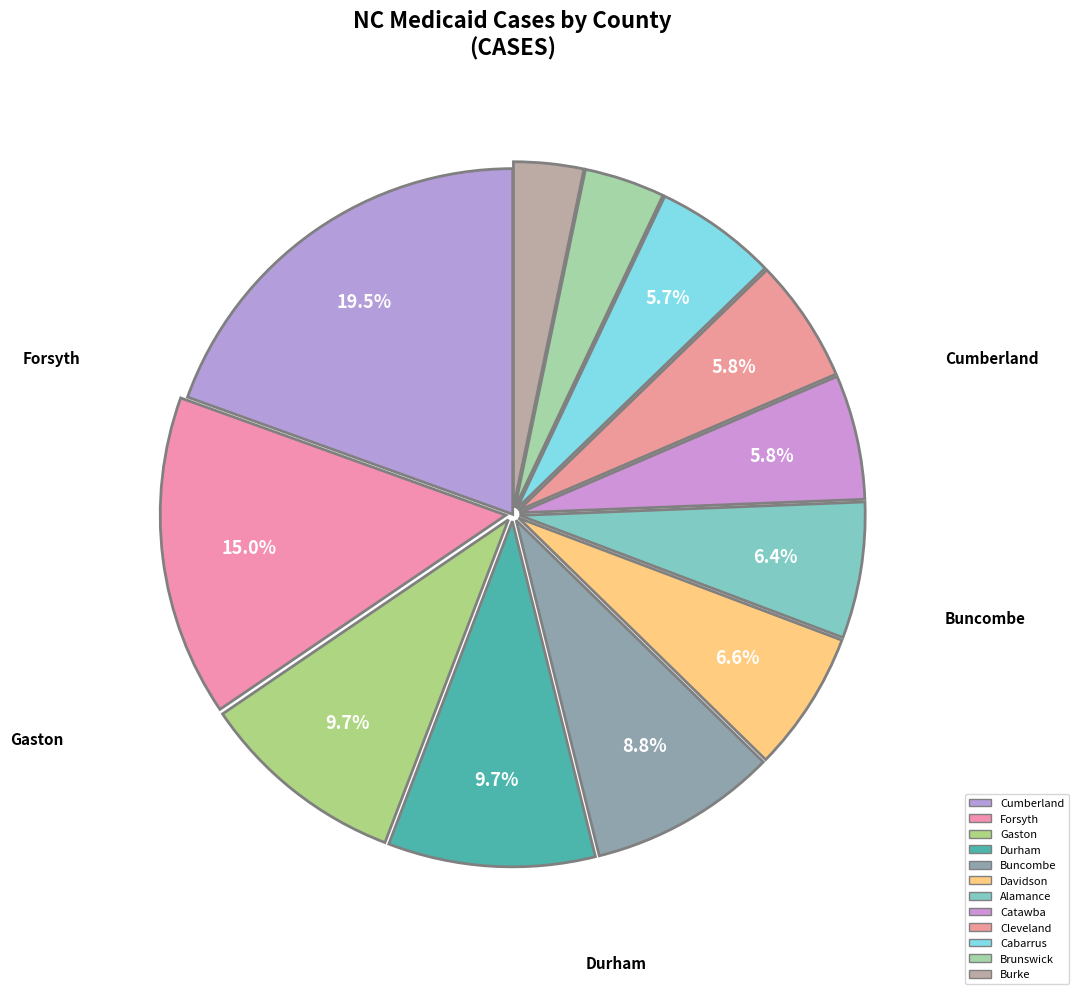

Which has a higher value, Catawba or Forsyth?

Forsyth